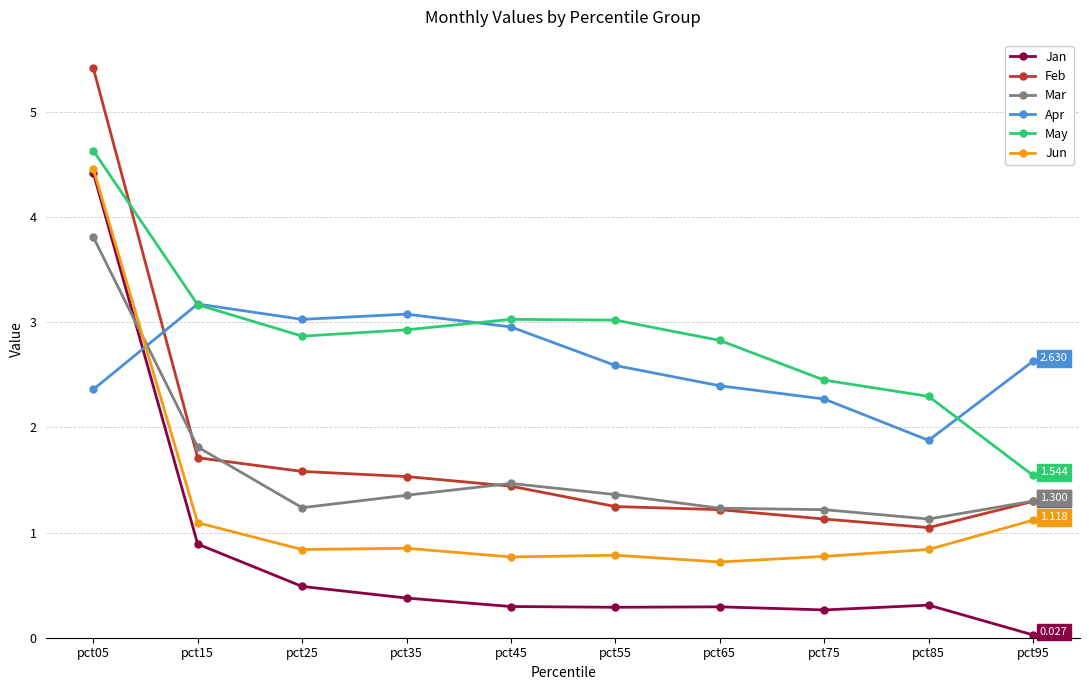

Where is the first local maximum for Apr?

pct15